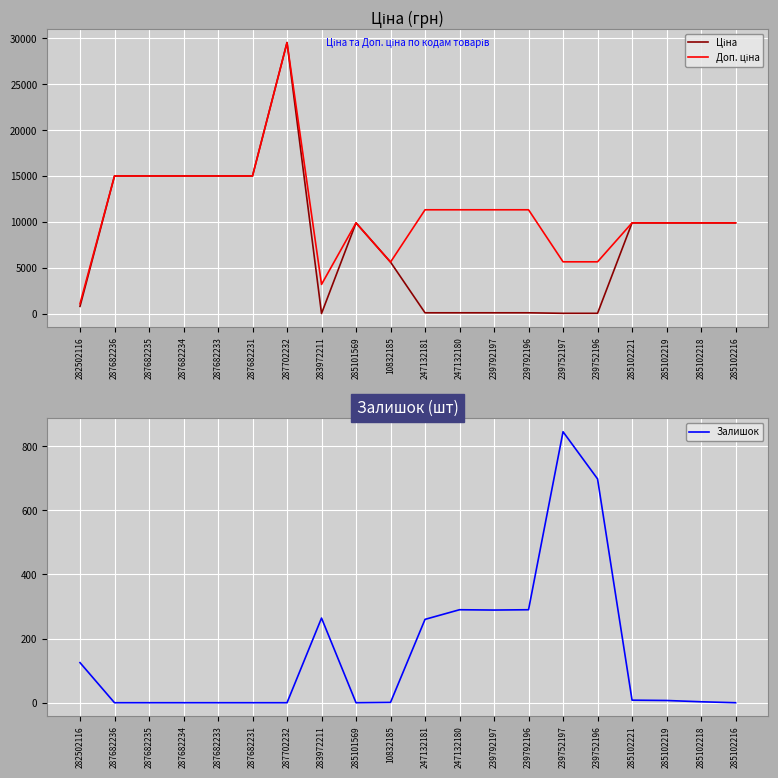

What is the sum of the Доп. ціна values at 247132180 and 239752197?

17001.0